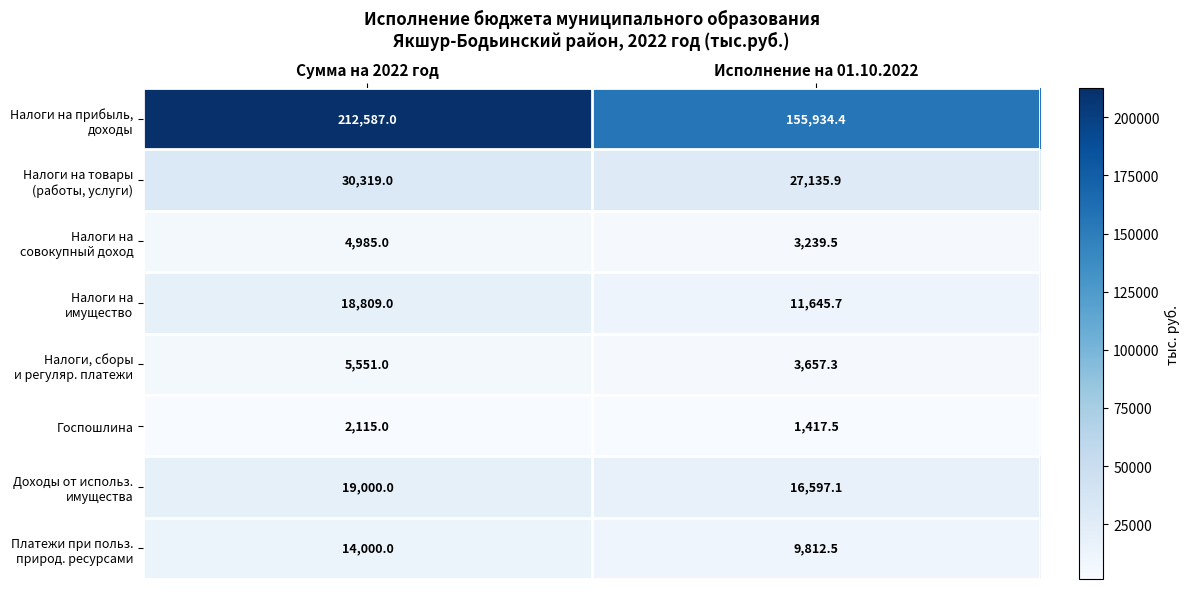

At which category does the chart reach its minimum across all series?

Исполнение на 01.10.2022